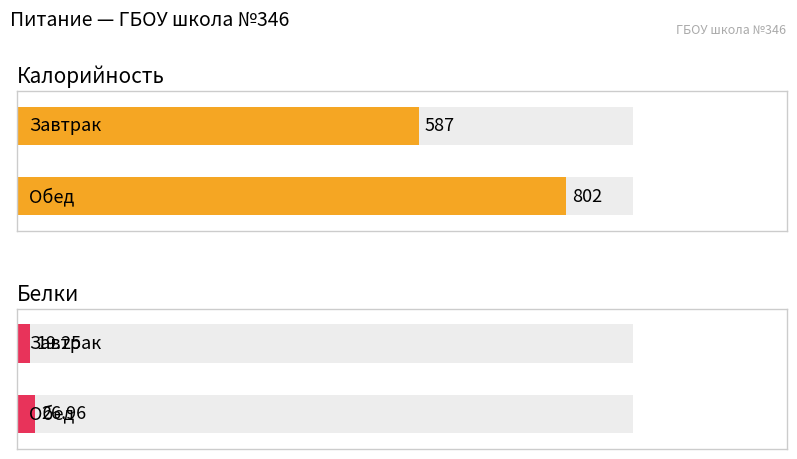

How many data points does each series have?

2